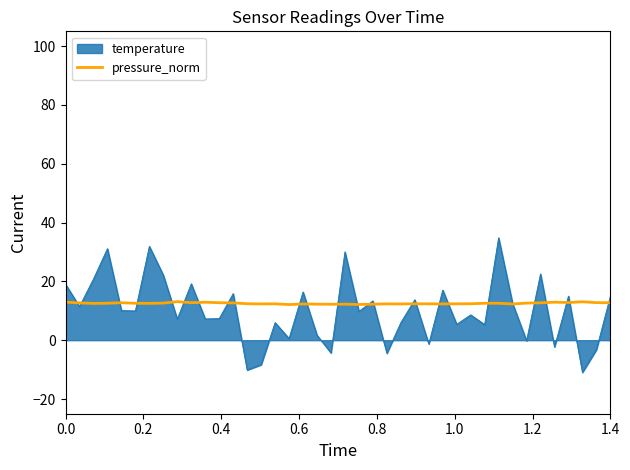

What is the smallest value displayed?

-10.9